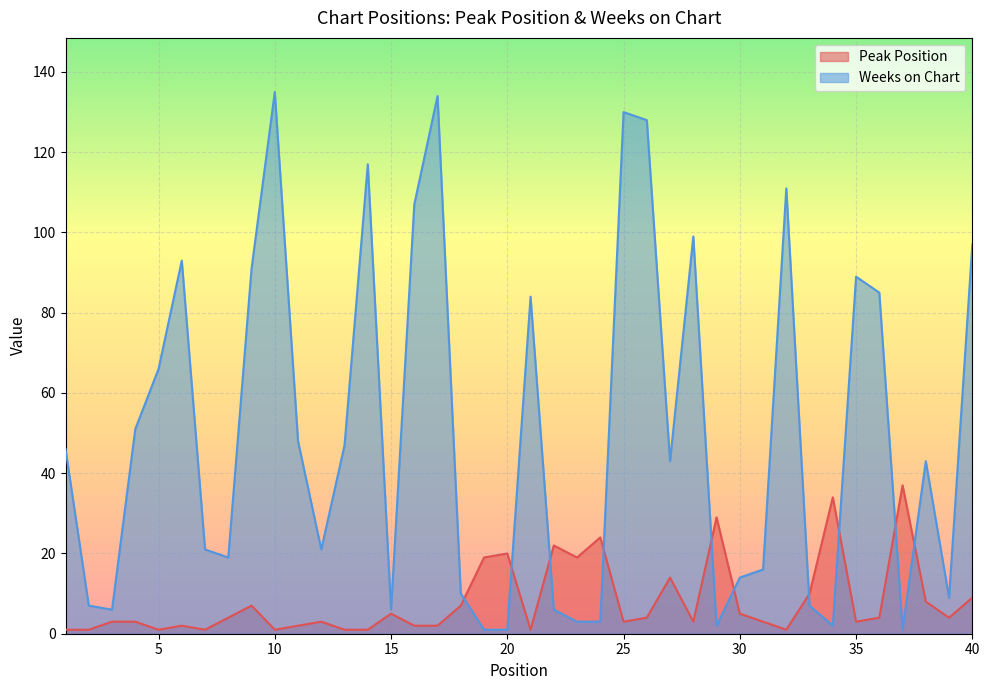

What is the greatest value displayed?

135